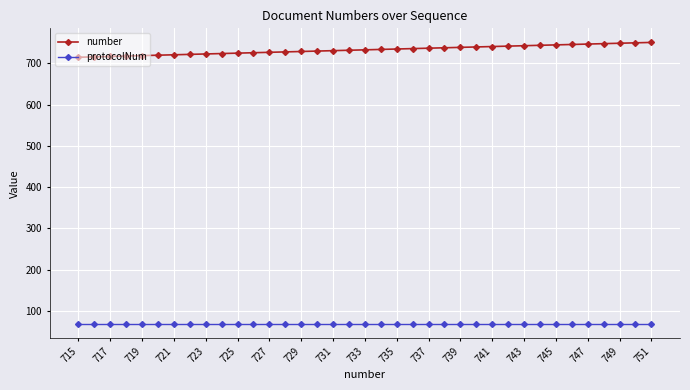

Rank the series by their maximum value, from lowest to highest.

protocolNum, number